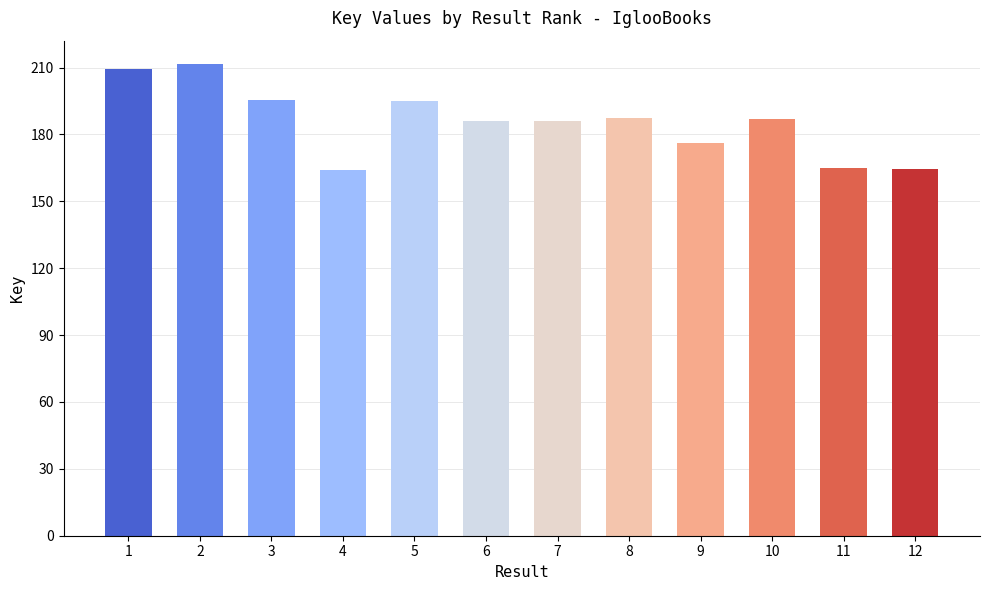

Does the chart contain any negative values?

No